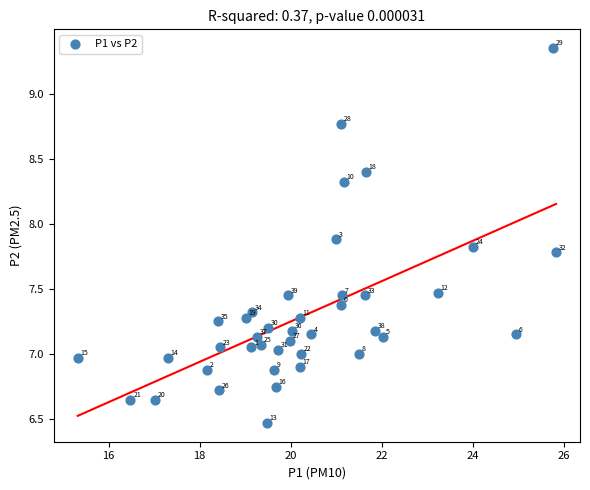

What is the range of Y values (max minus min)?

2.9